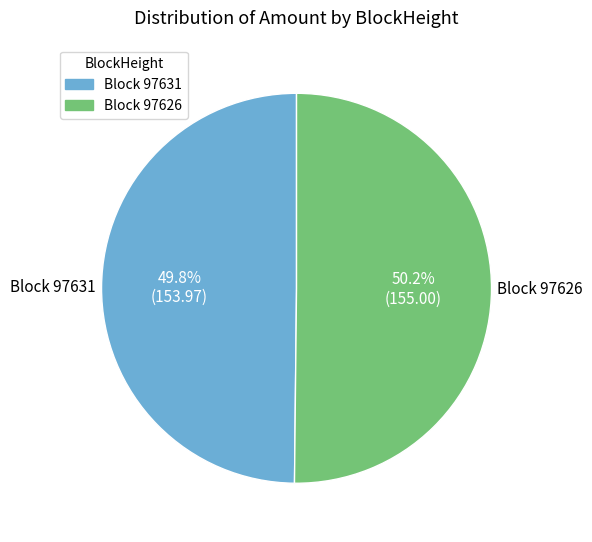

Approximately how many times larger is the value at Block 97626 compared to Block 97631?

1.0